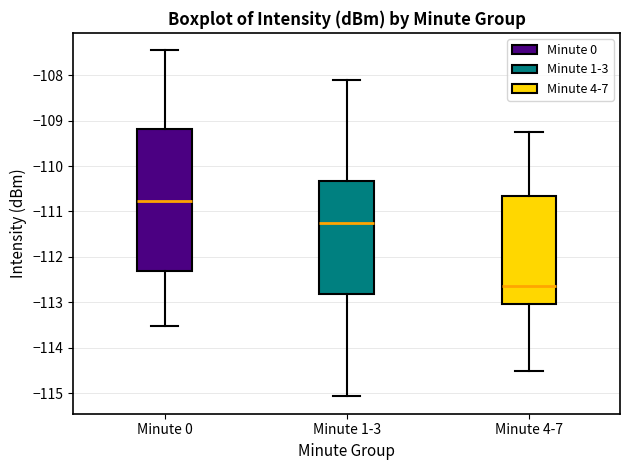

Which box is the tallest, from its lower edge to its upper edge?

Minute 0